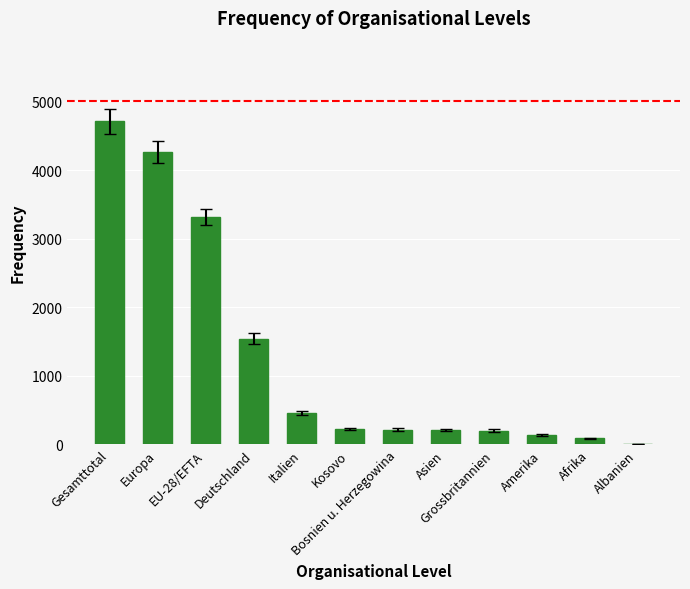

At which label does the data first exceed 227?

Gesamttotal